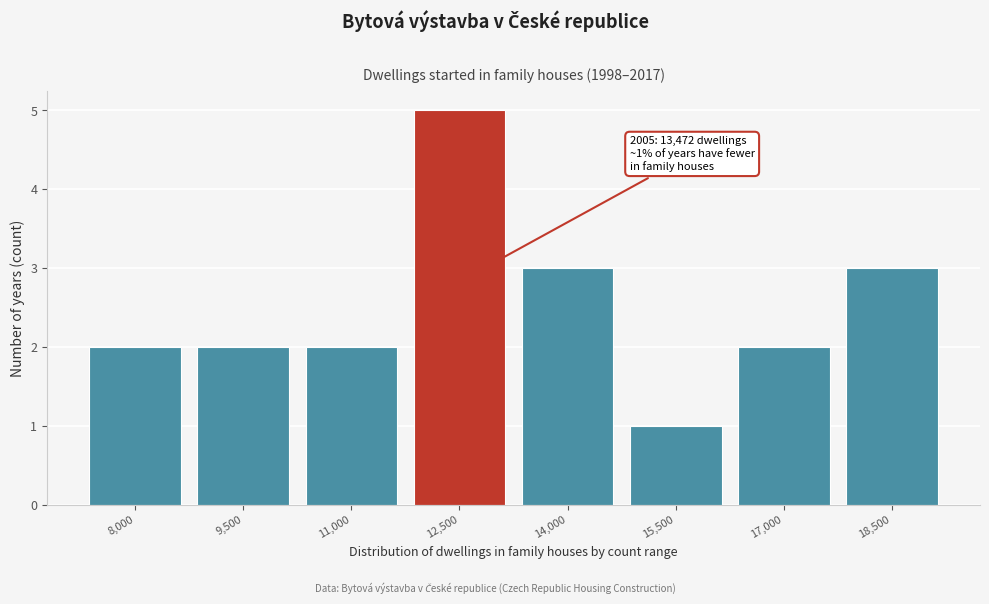

Reading left to right, what are all the values shown in this chart?

2	2	2	5	3	1	2	3